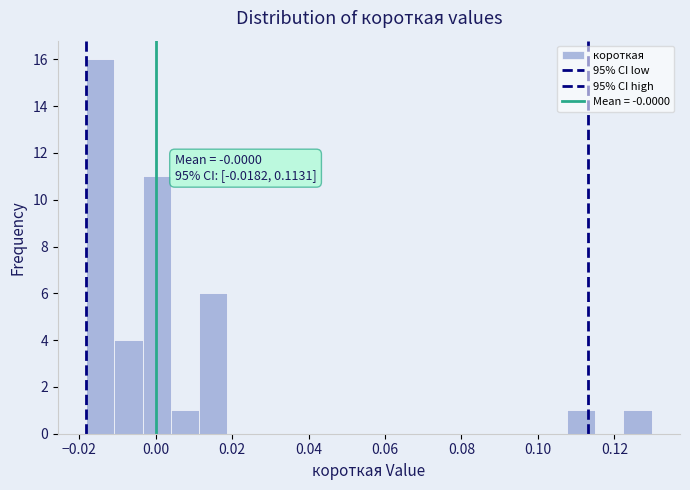

Around what value on the x-axis is the tallest bar? Give the approximate position of its centre, as read against the axis.

-0.014